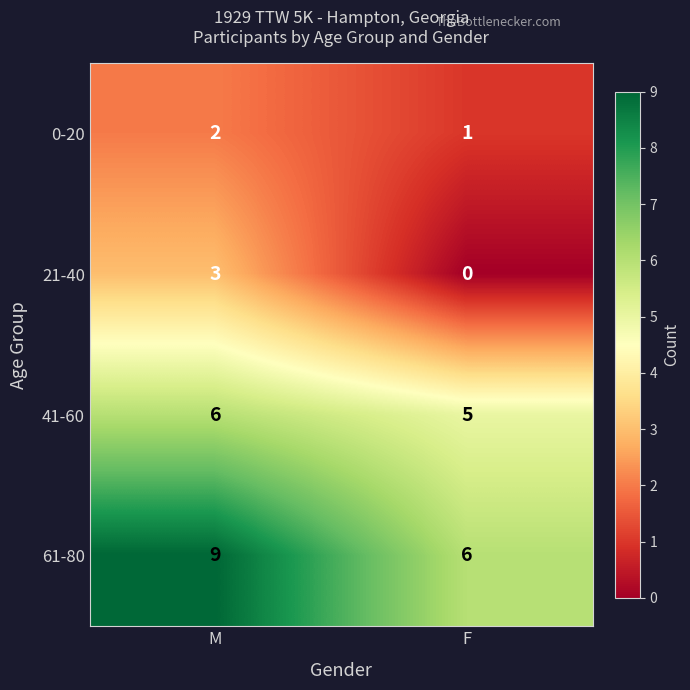

What is the approximate value of 41-60 at F?

5